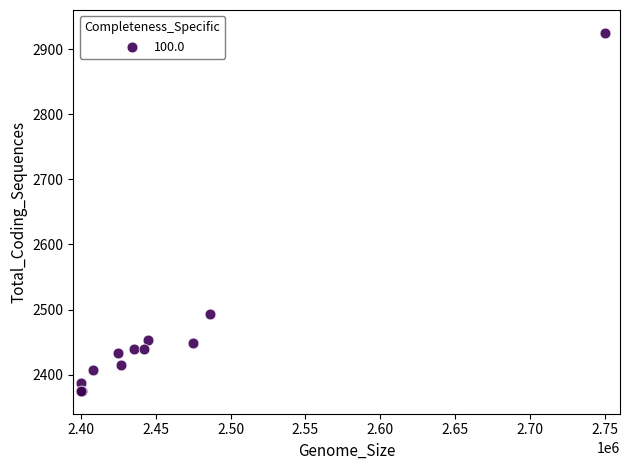

What Y value in the scatter plot is closest to 2650?

2493.3